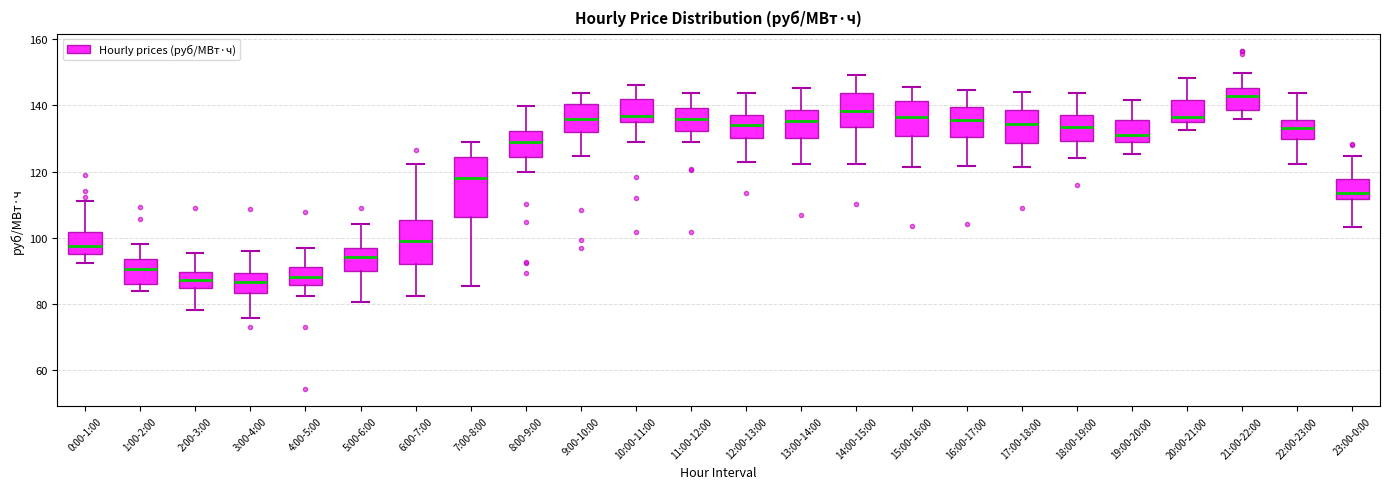

Which box is the tallest, from its lower edge to its upper edge?

7:00-8:00